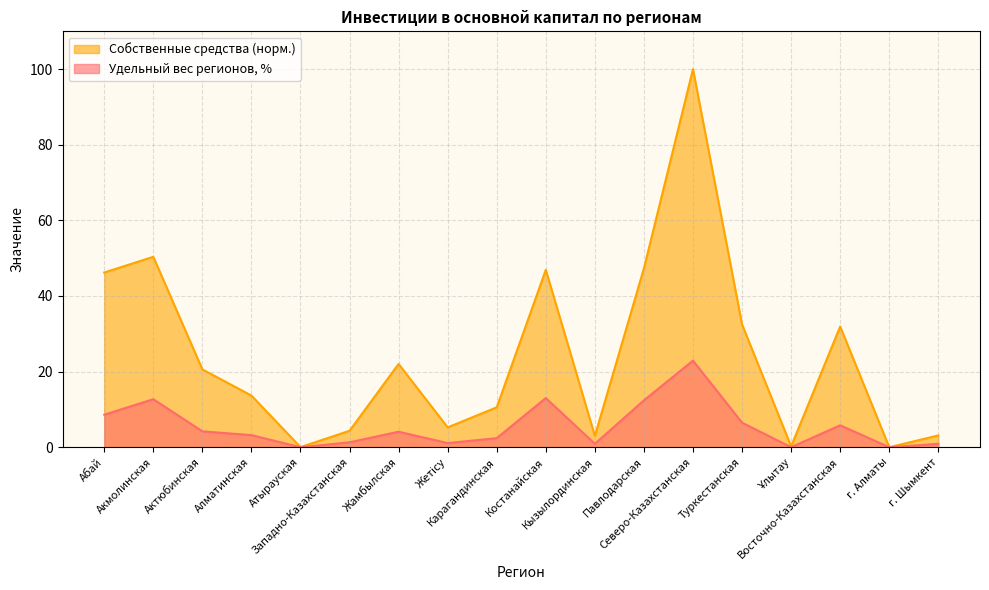

How many values in the Удельный вес регионов series are below 4?

9